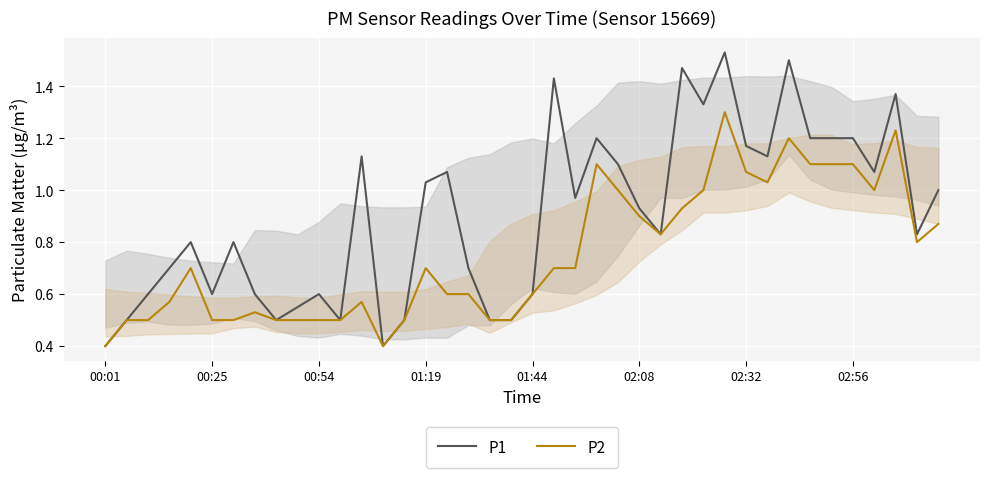

Where is P2 nearest to the value 0?

00:01